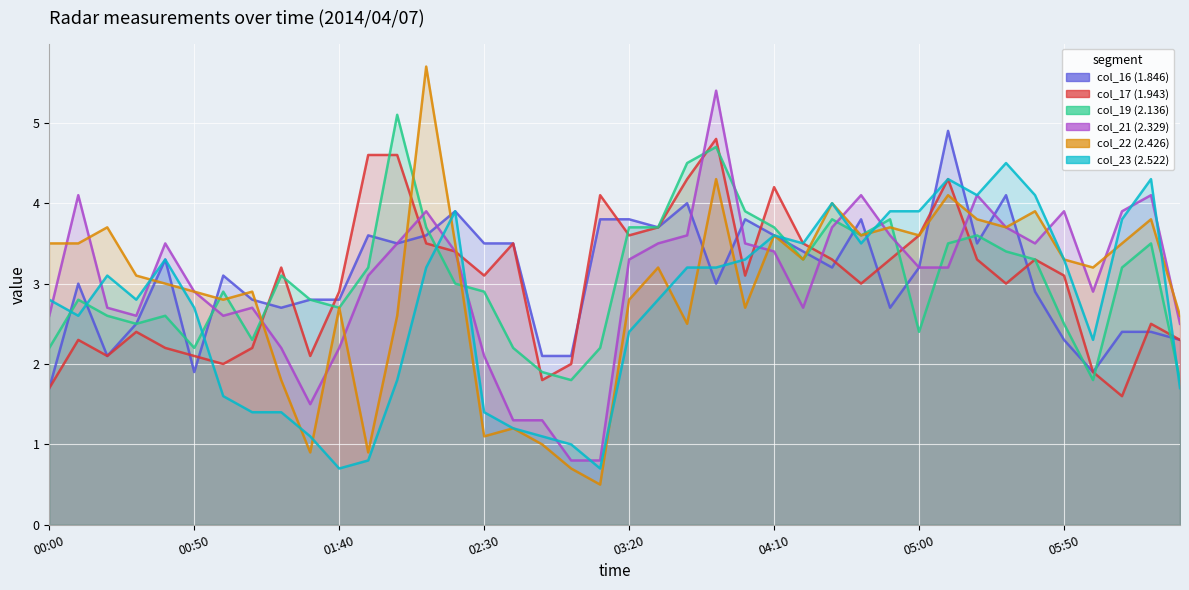

What is the average value of the col_16 (1.846) series?

3.1